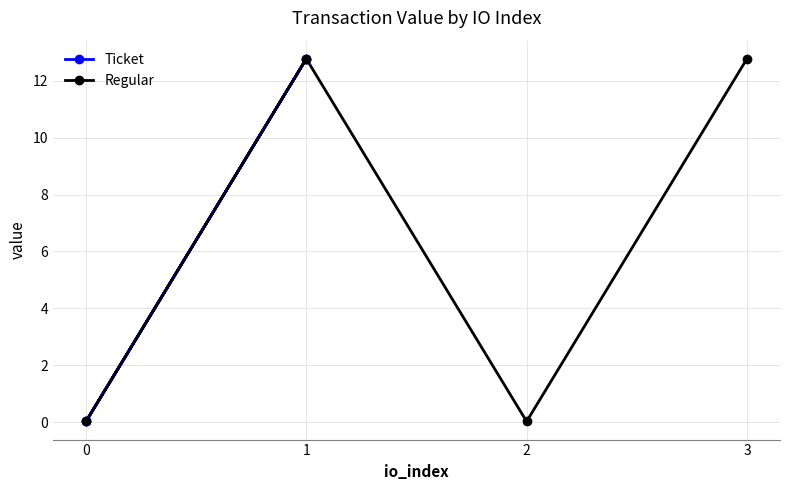

True or false: Regular and Ticket intersect in this chart.

False